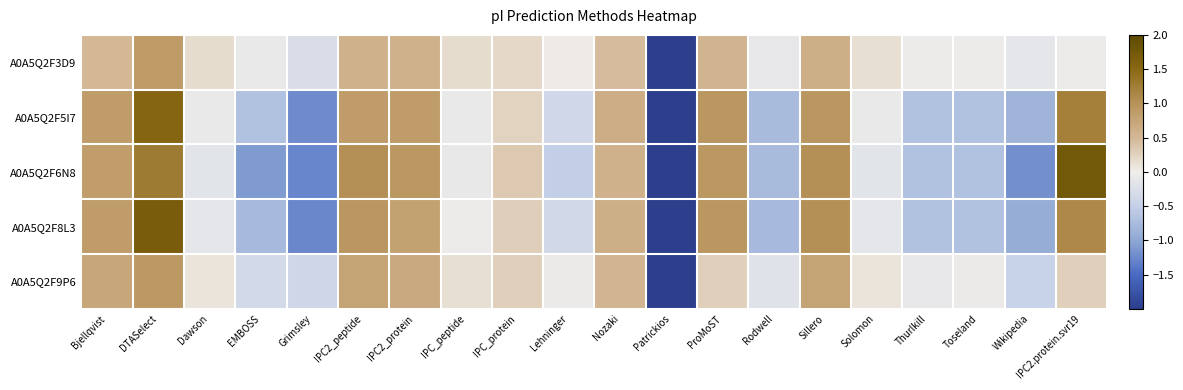

What is the difference between the highest and lowest values at IPC2.protein.svr19?

1.8